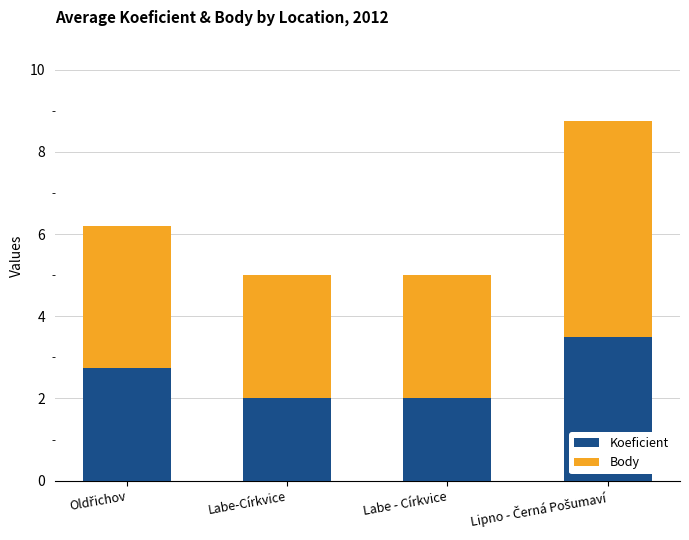

What is the difference between the maximum and second lowest values in the Koeficient series?

1.5